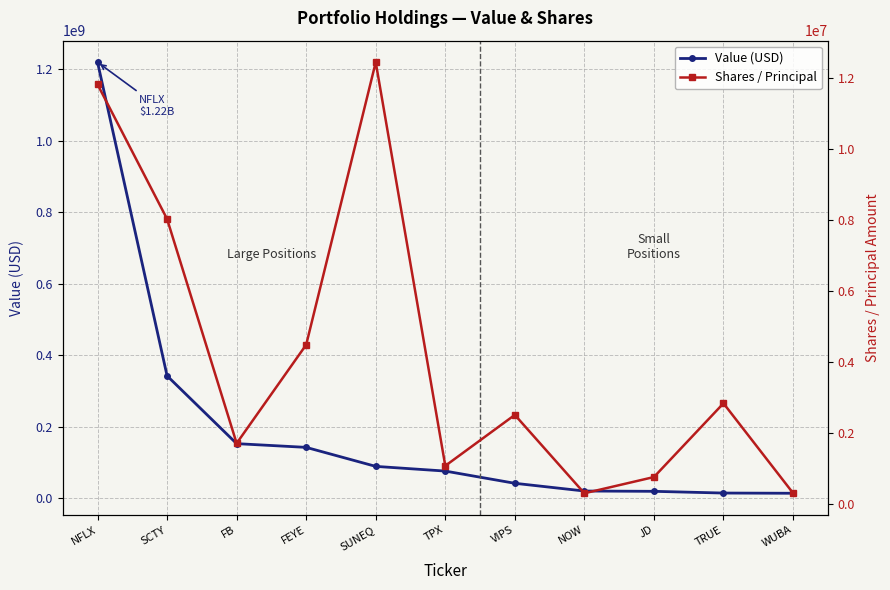

What is the difference between the Value (USD) values at FB and TRUE?

138104000